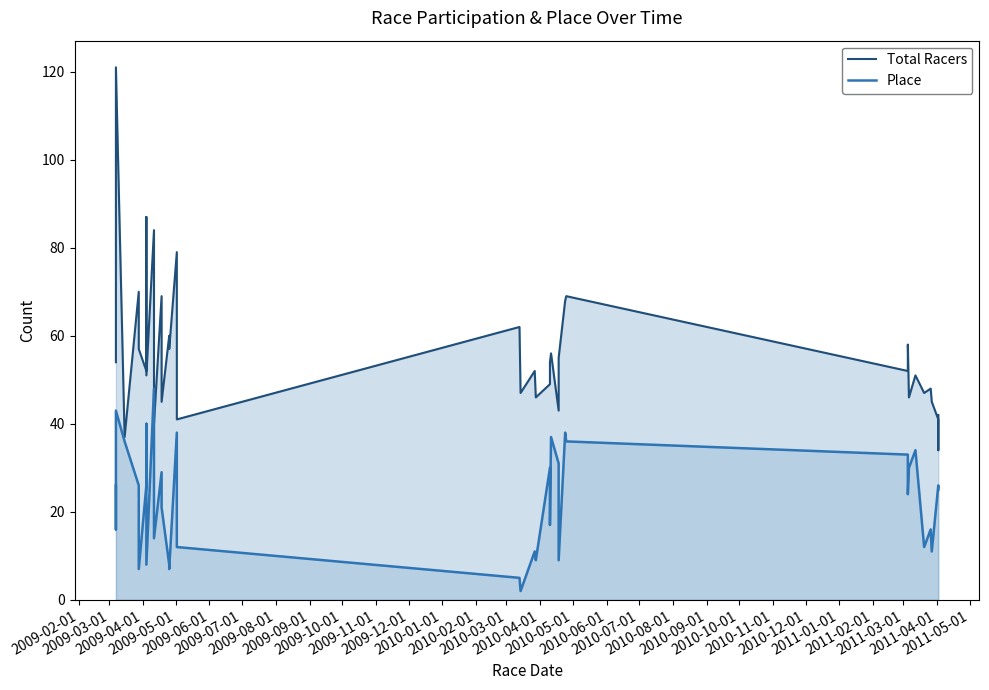

Reading right to left, transcribe all the data shown in this chart.

Total Racers: 42	34	41	45	48	47	51	46	58	52	69	68	55	43	56	54	49	46	52	47	62	41	79	57	60	45	69	40	53	84	51	87	52	57	70	37	121	64	54
Place: 25	25	26	11	16	12	34	30	24	33	36	38	9	31	37	17	30	9	11	2	5	12	38	7	8	21	29	14	19	48	8	40	26	7	26	36	43	16	26